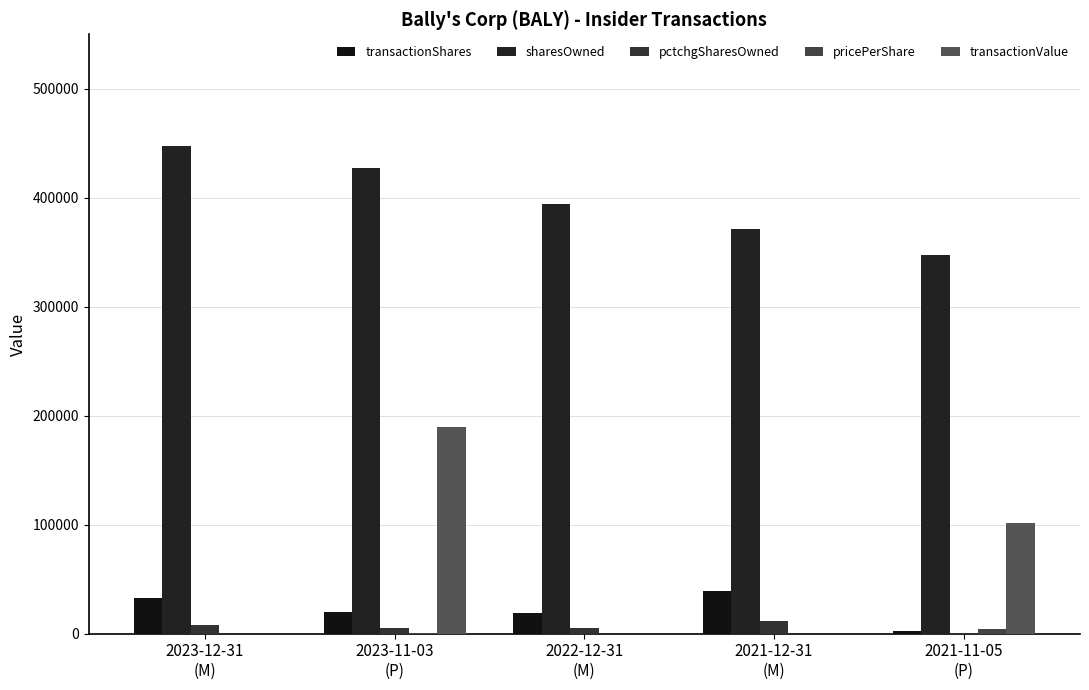

How many values in the transactionValue series exceed 0?

2